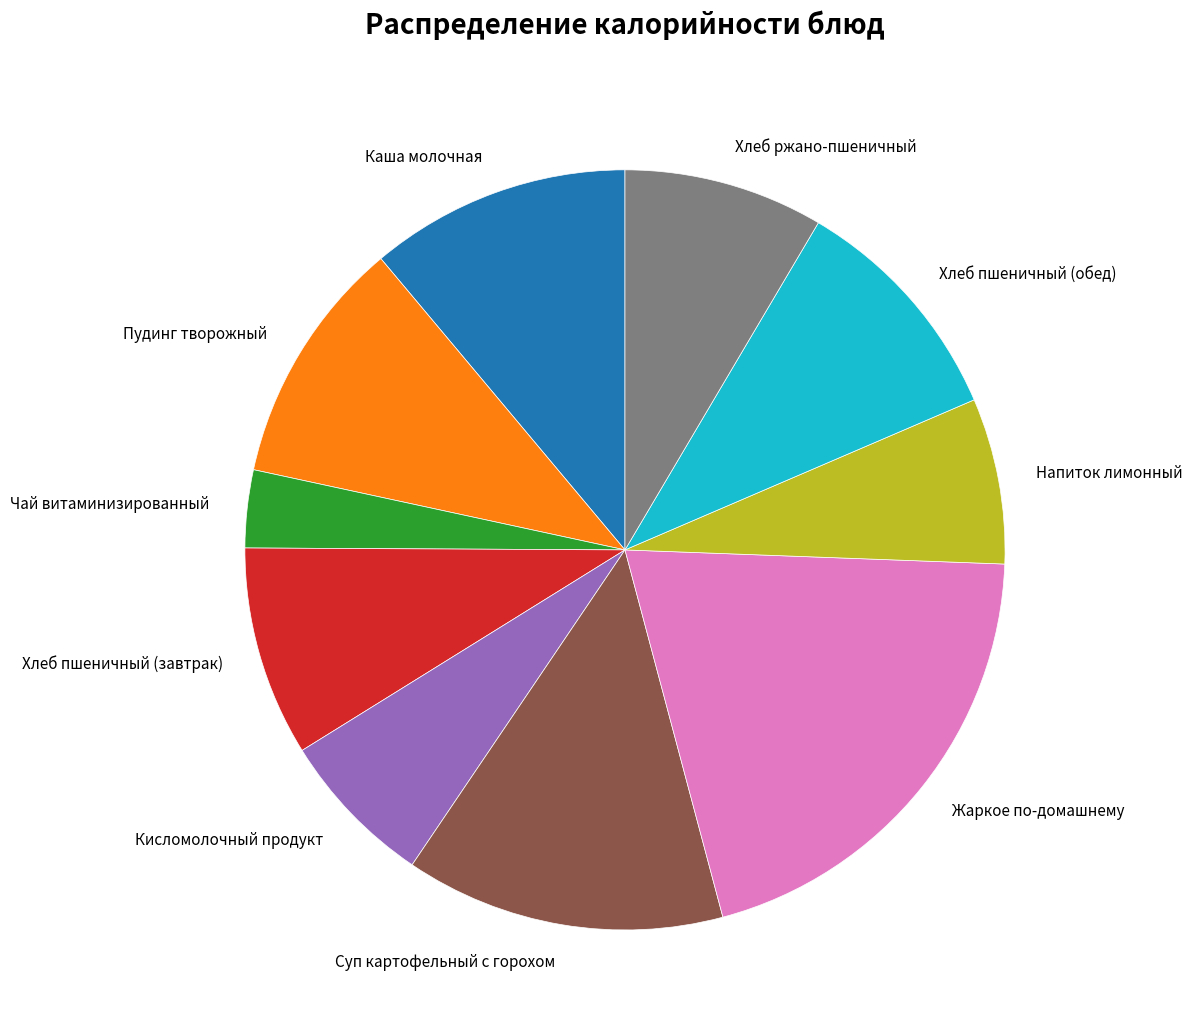

Is it true that Суп картофельный с горохом is 14% of the pie?

True